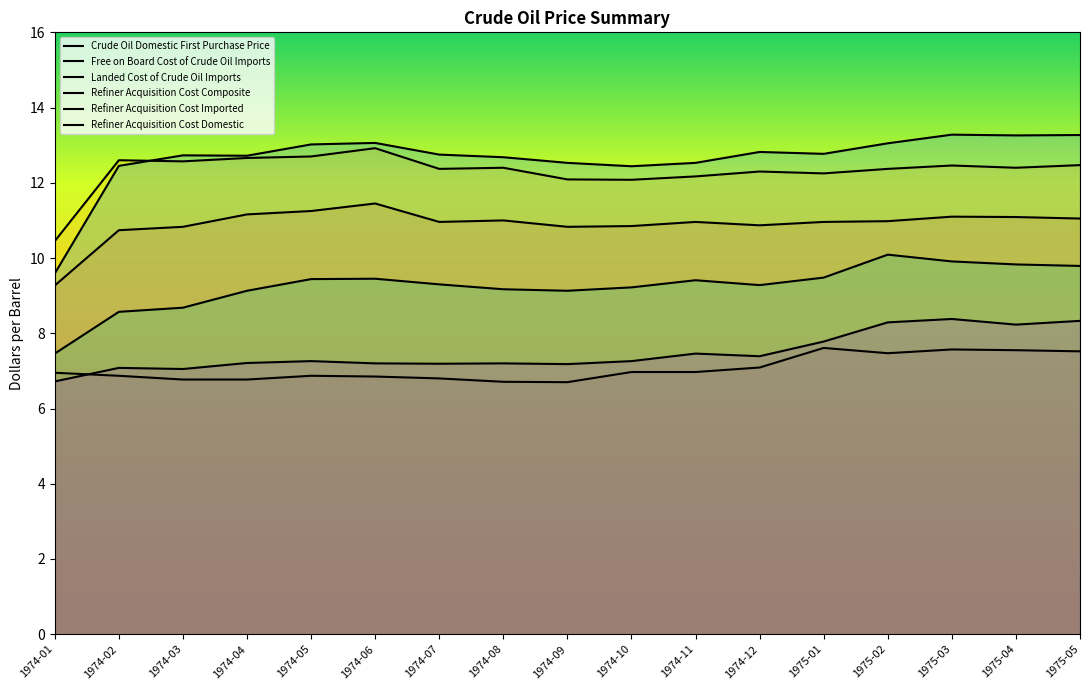

What is the difference between the highest and lowest values at 1974-01?

3.7